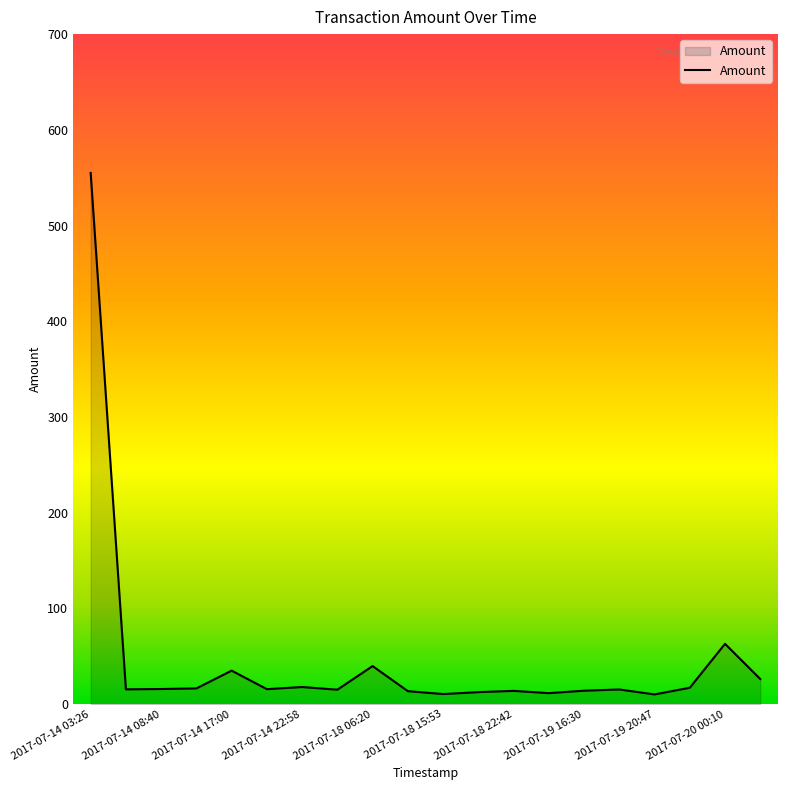

What is the maximum value shown in the chart?

555.0